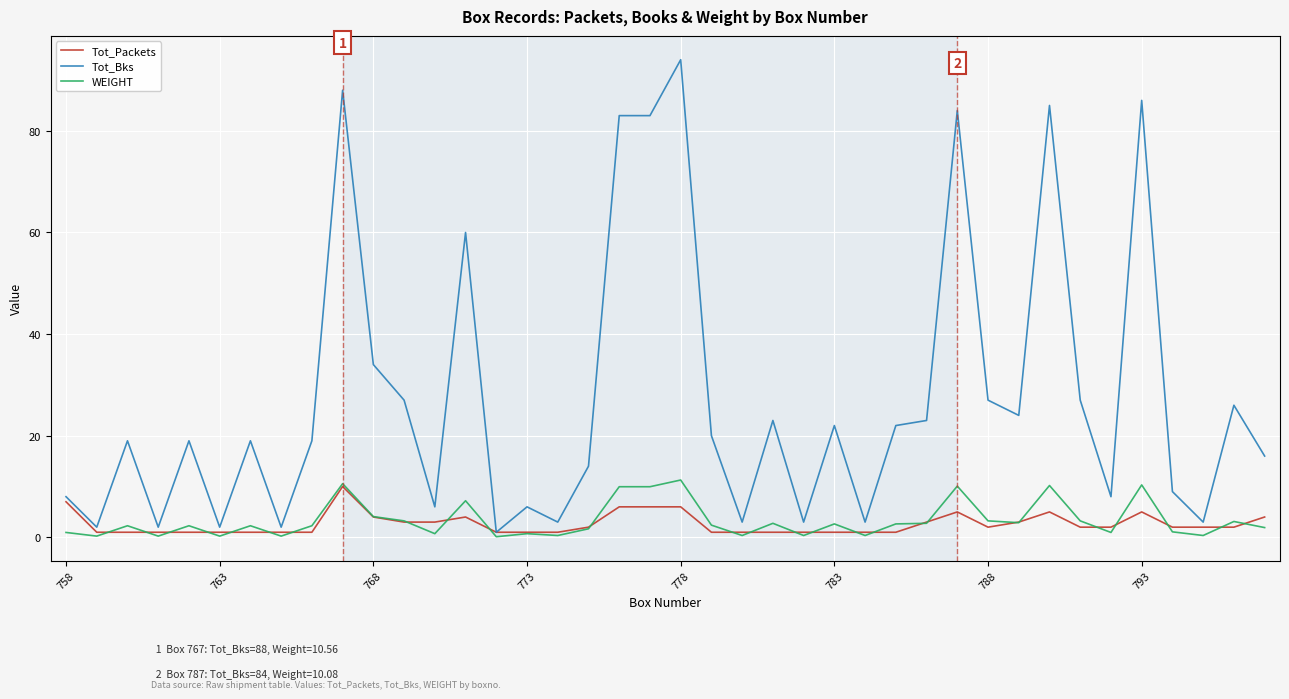

Which series has the widest spread of values?

Tot_Bks